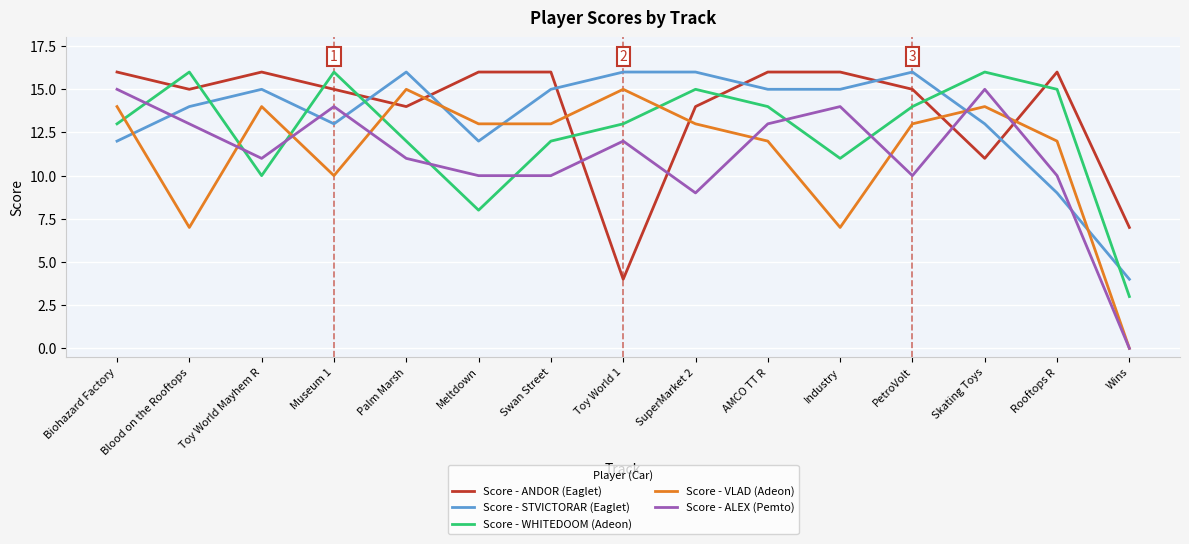

The Score - STVICTORAR (Eaglet) series shows 15 at Swan Street. True or false?

True